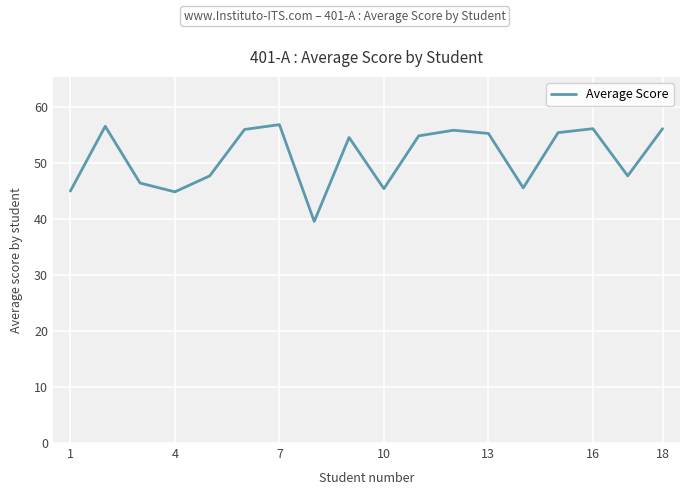

What is the difference between the maximum and minimum values?

17.3